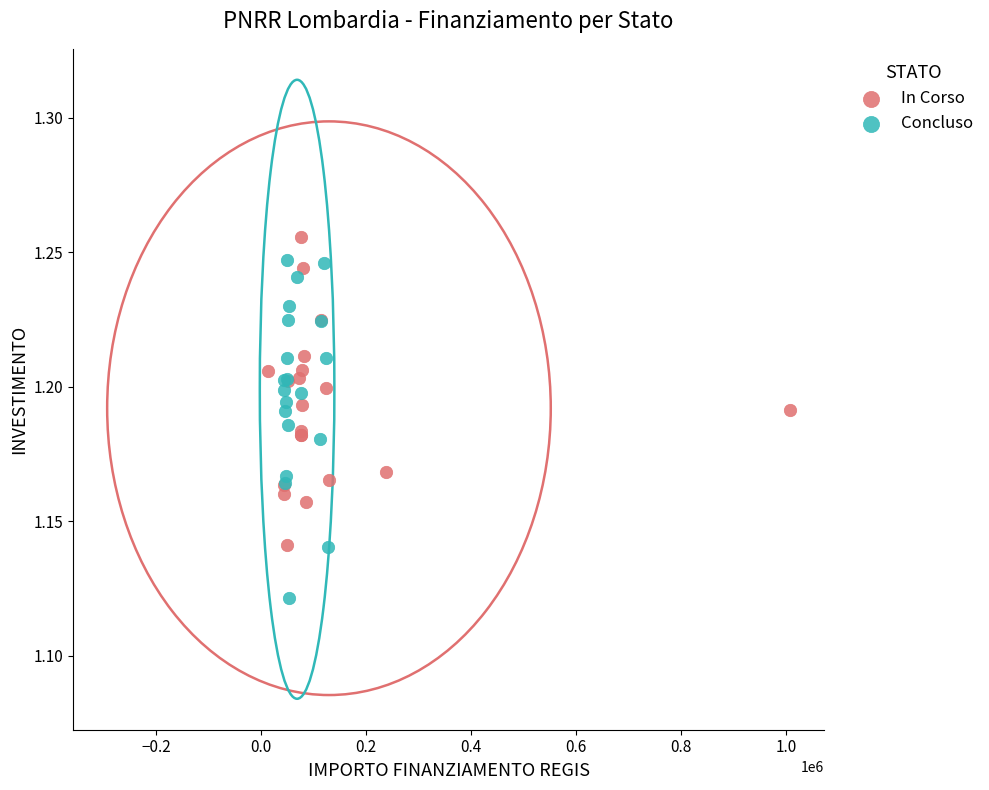

Which series reaches the minimum Y coordinate?

Concluso